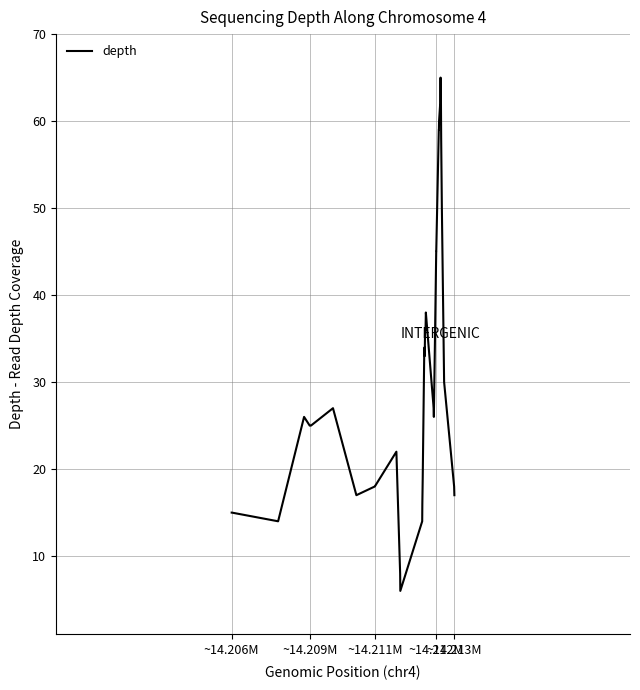

How many lines are shown in the chart?

1